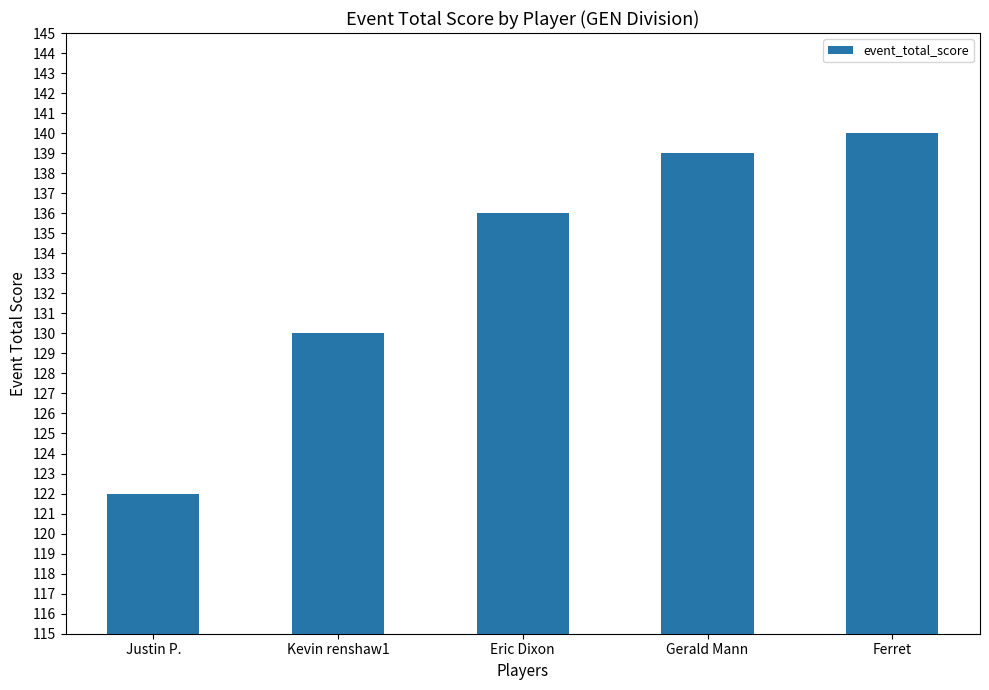

How many bars are there in total?

5